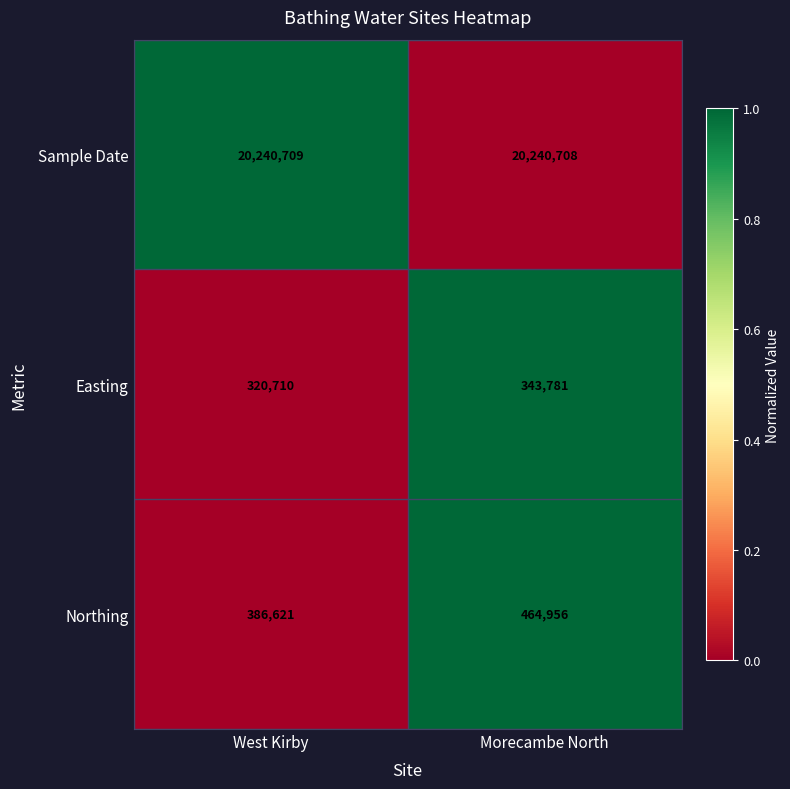

At which label is Northing closest to 425788?

West Kirby